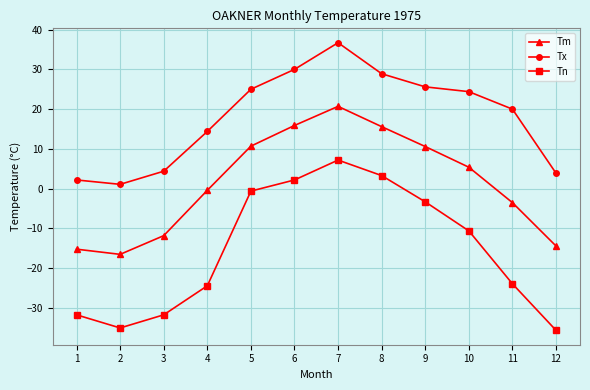

True or false: Tx has more than 2 points higher than both neighbors.

False